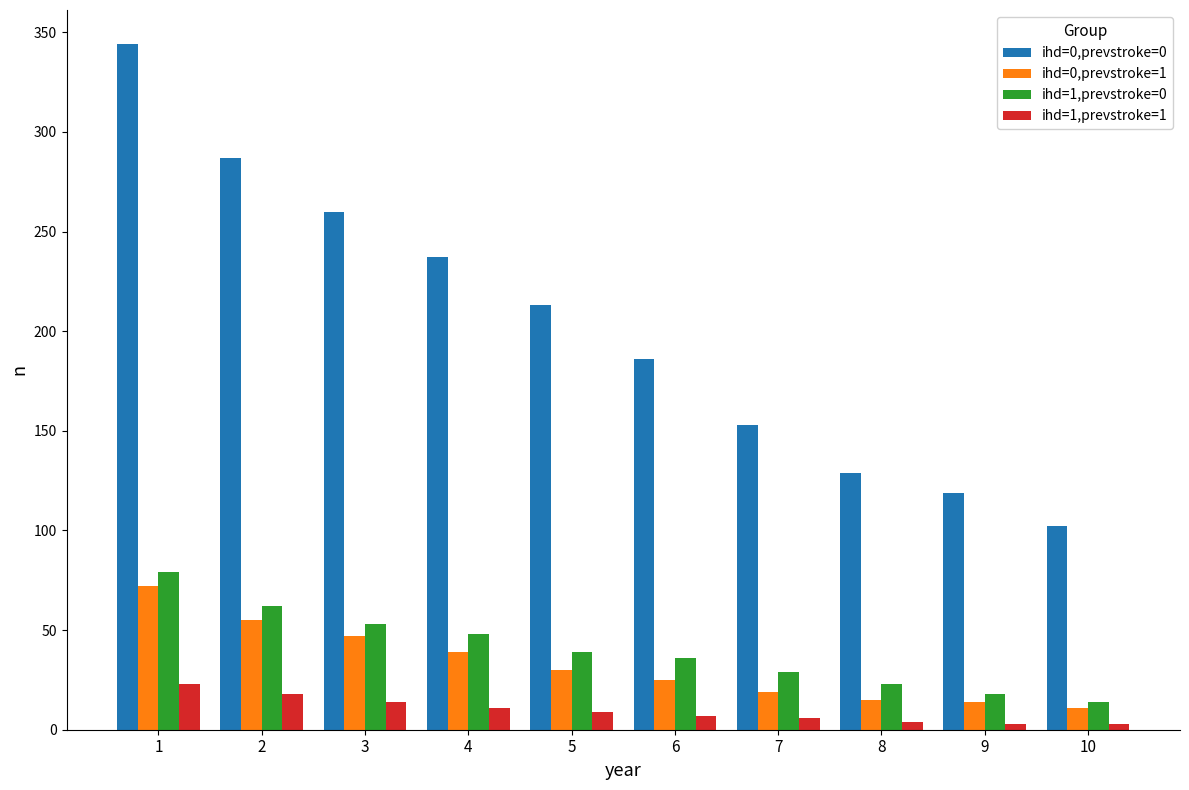

How many series are shown in this chart?

4